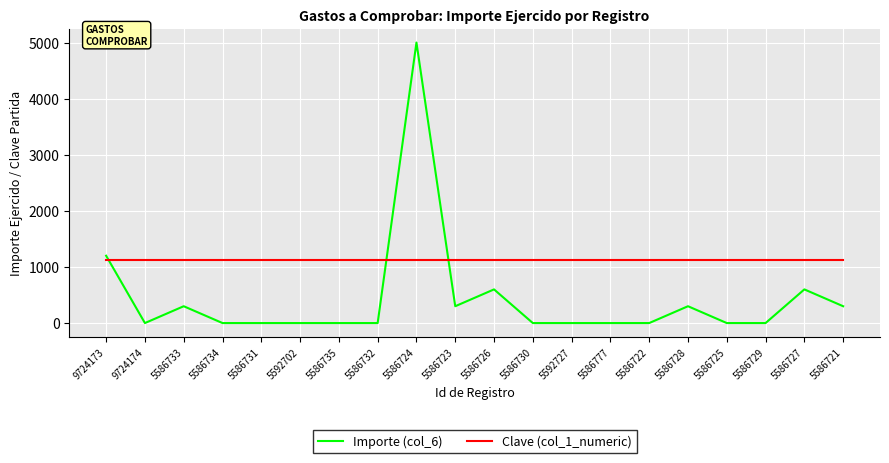

What is the greatest value displayed?

5000